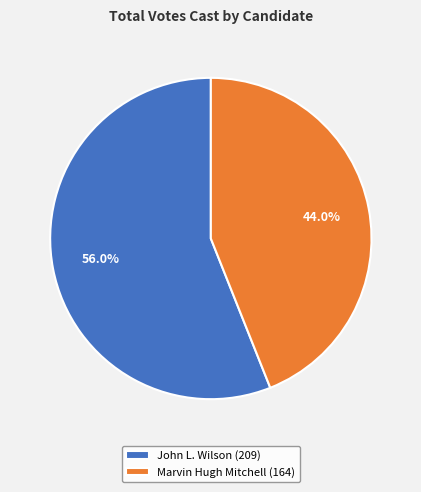

Is there any slice that represents more than half of the pie?

Yes